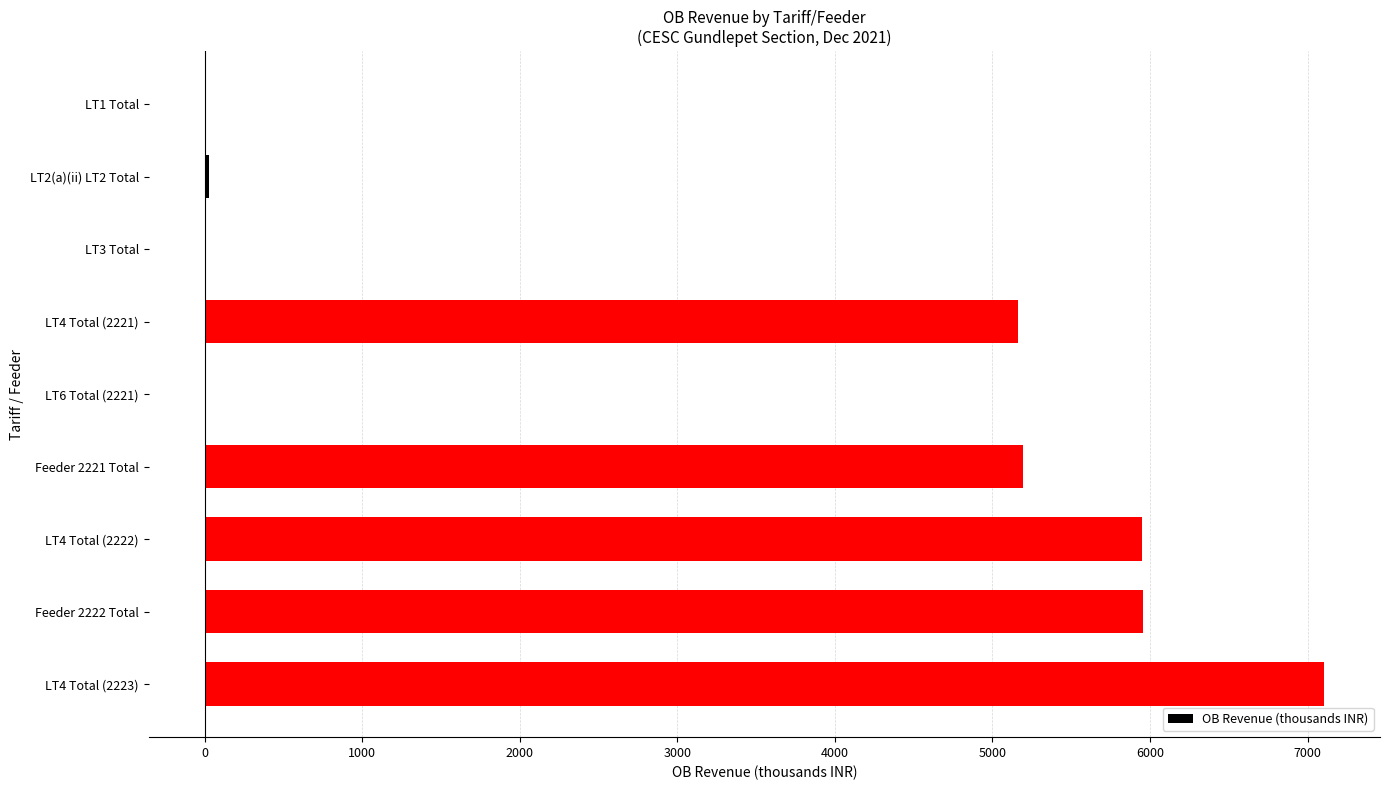

The chart shows a value of -0.9 at LT6 Total (2221). True or false?

True